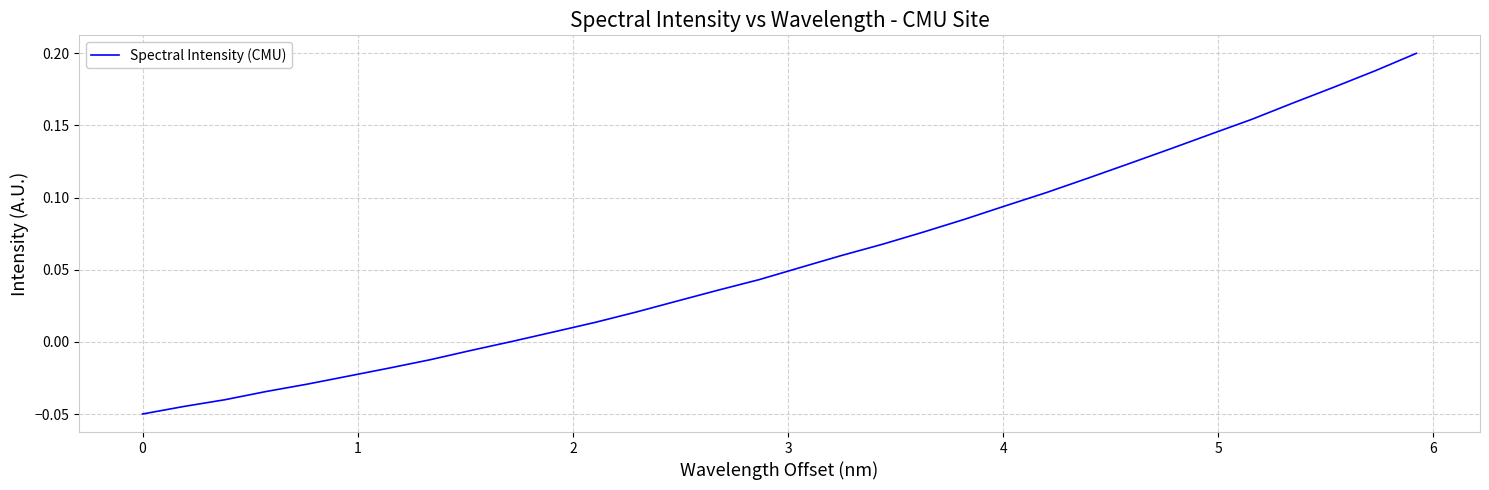

Is this an area chart (filled region under the line)?

No